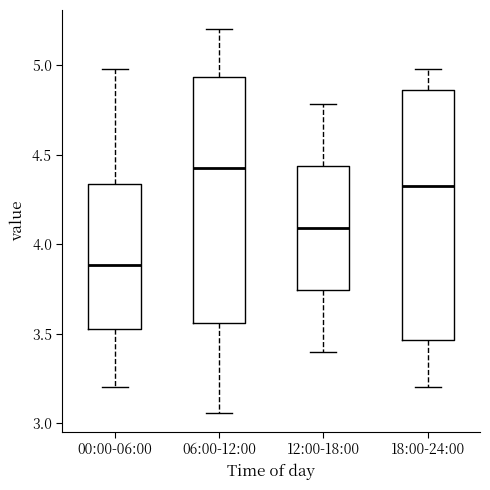

Where is the lower edge of the box for 12:00-18:00 on the y-axis? The values are not printed on the chart, so give them approximately, as read against the axis.

3.75